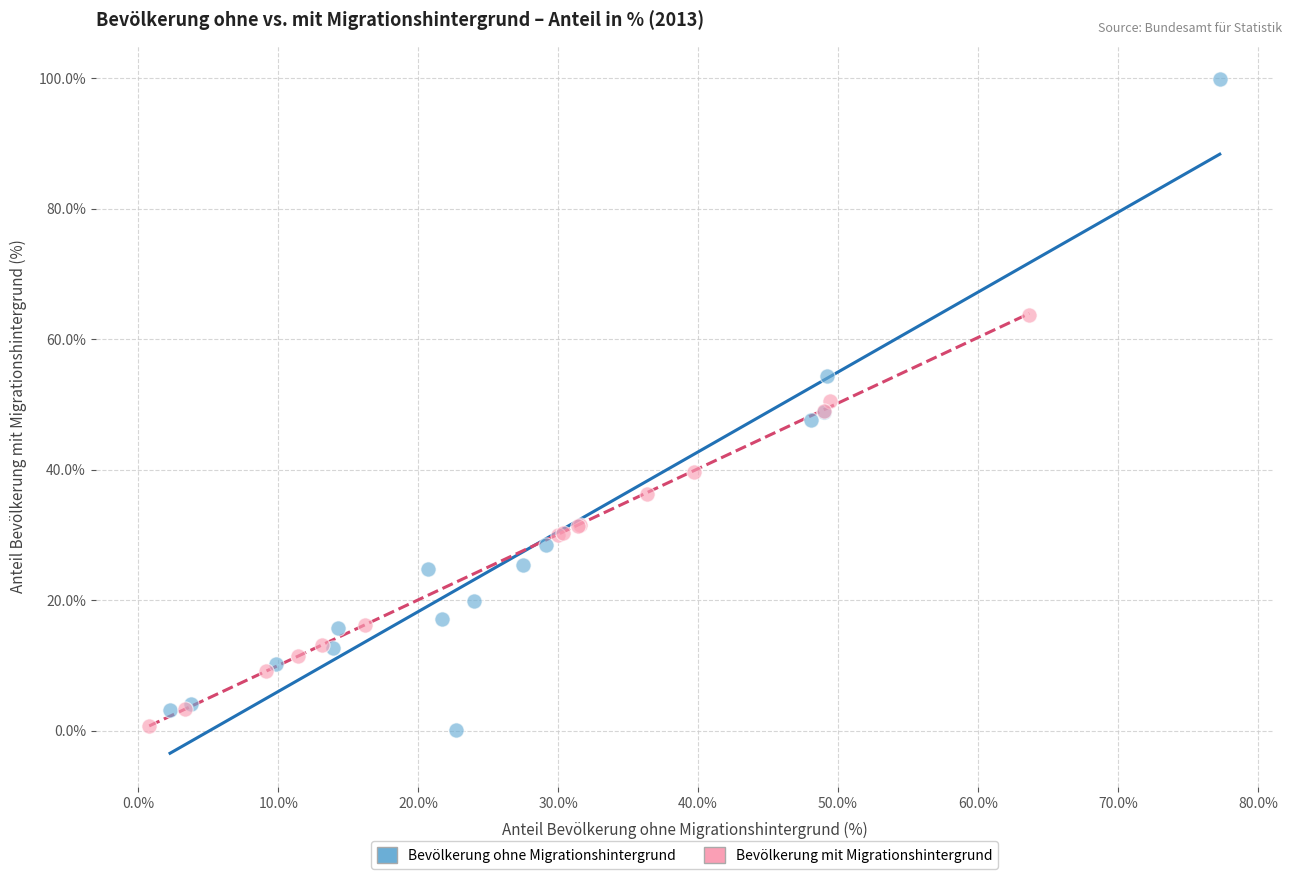

Which series contains the highest Y value?

Bevölkerung ohne Migrationshintergrund